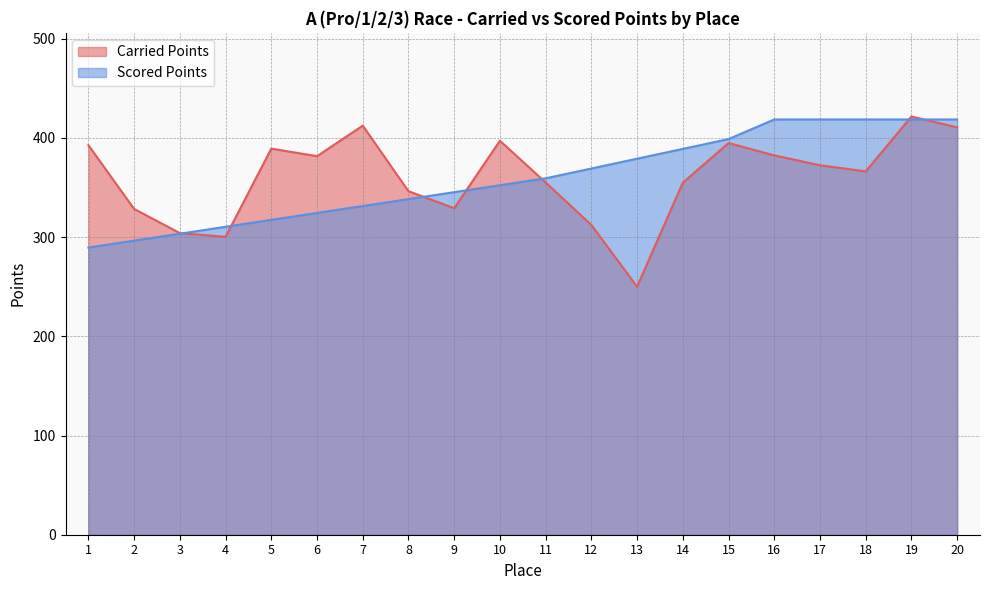

What is the value of the Carried Points point at the 17th from the left?

372.4